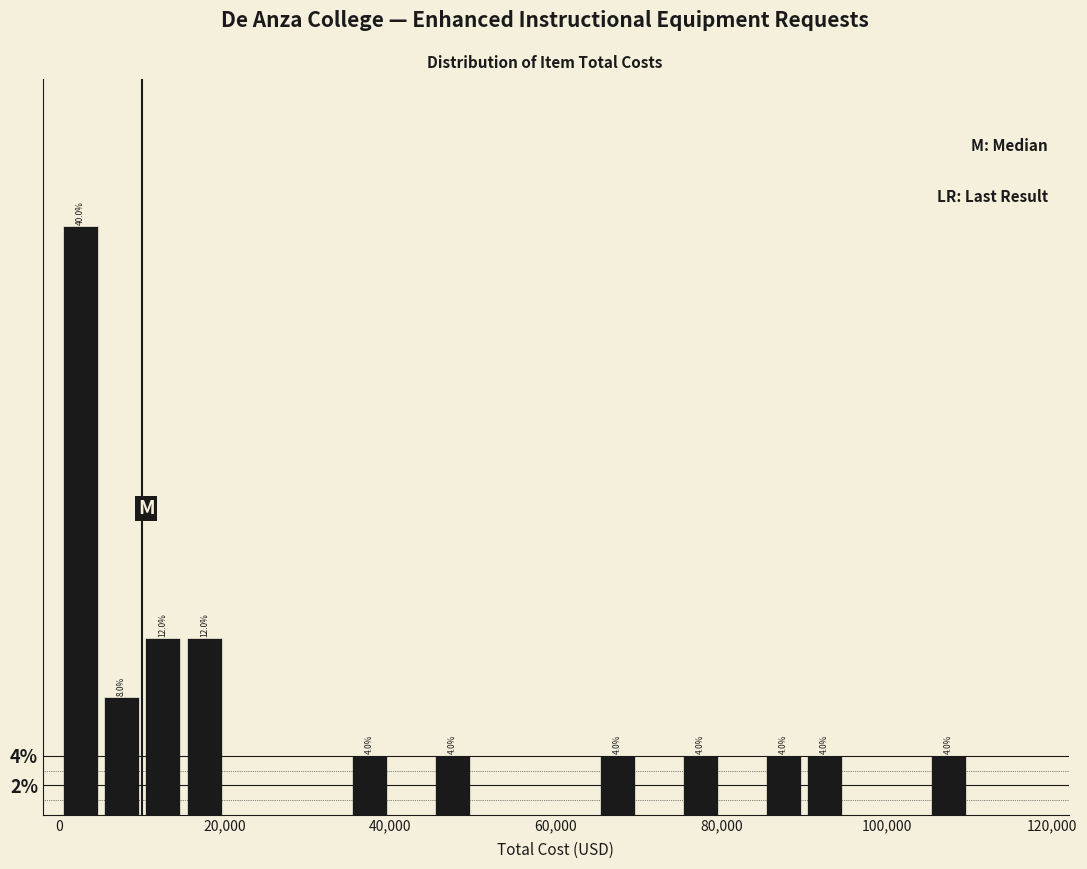

Around what value on the x-axis is the tallest bar? Give the approximate position of its centre, as read against the axis.

2000